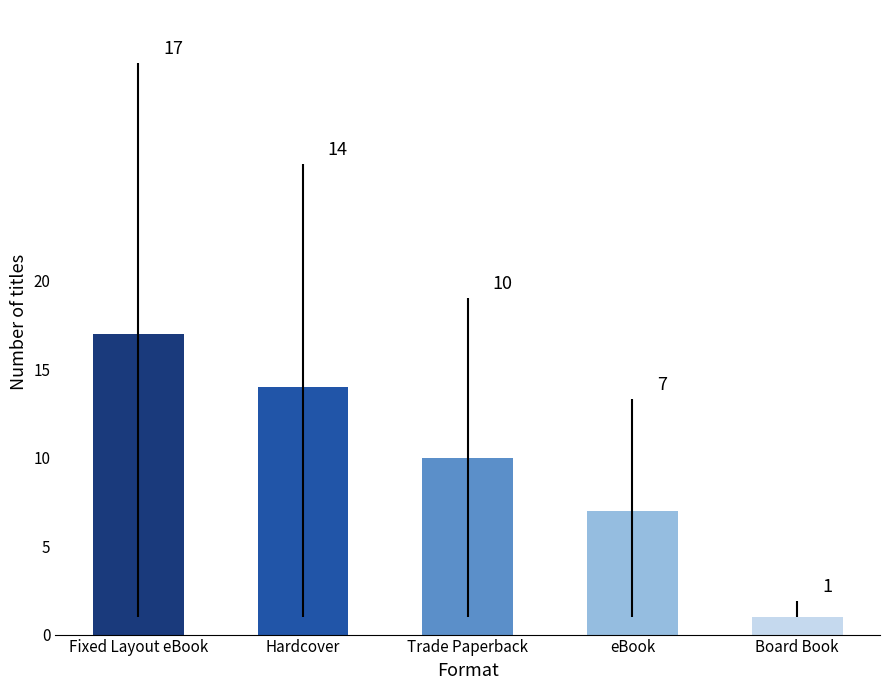

Reading left to right, transcribe all the data shown in this chart.

Fixed Layout eBook=17	Hardcover=14	Trade Paperback=10	eBook=7	Board Book=1